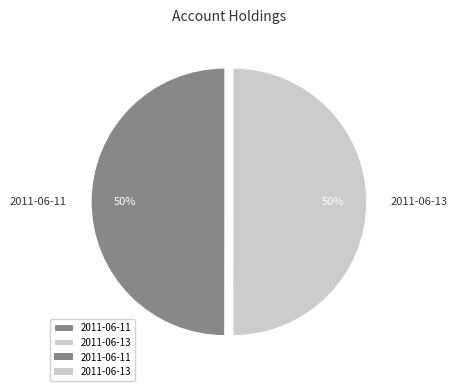

How many segments does this pie chart have?

2